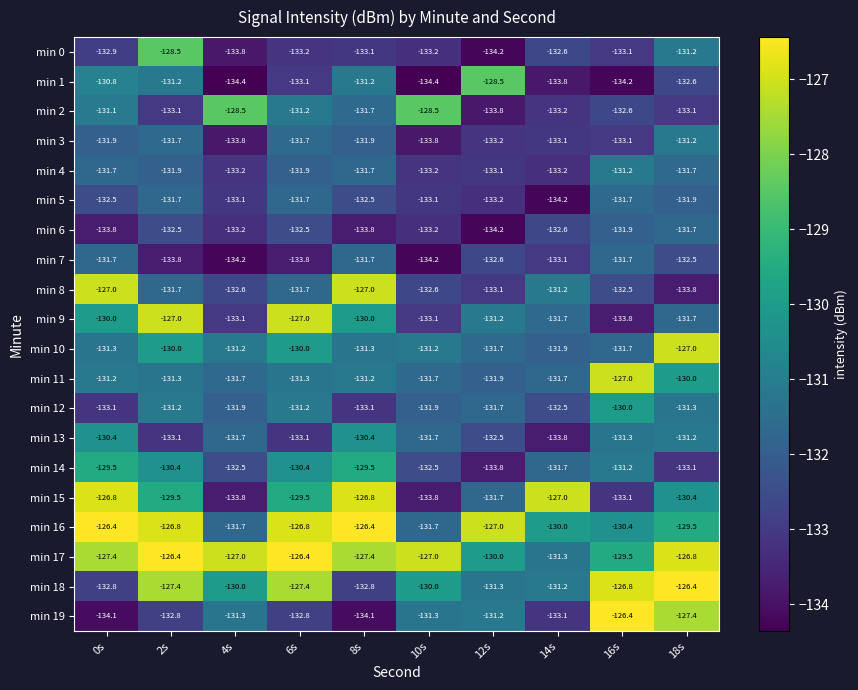

How many distinct data groups are displayed?

20